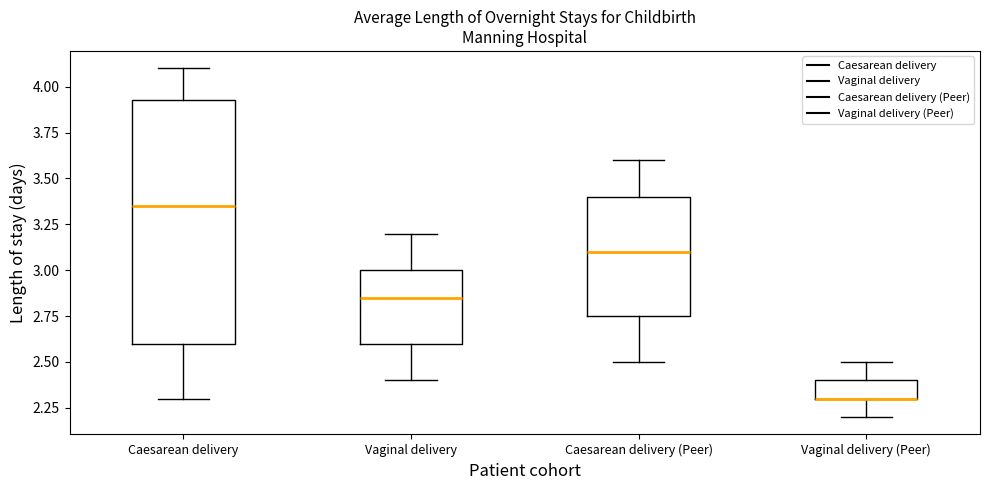

Which box is the tallest, from its lower edge to its upper edge?

Caesarean delivery